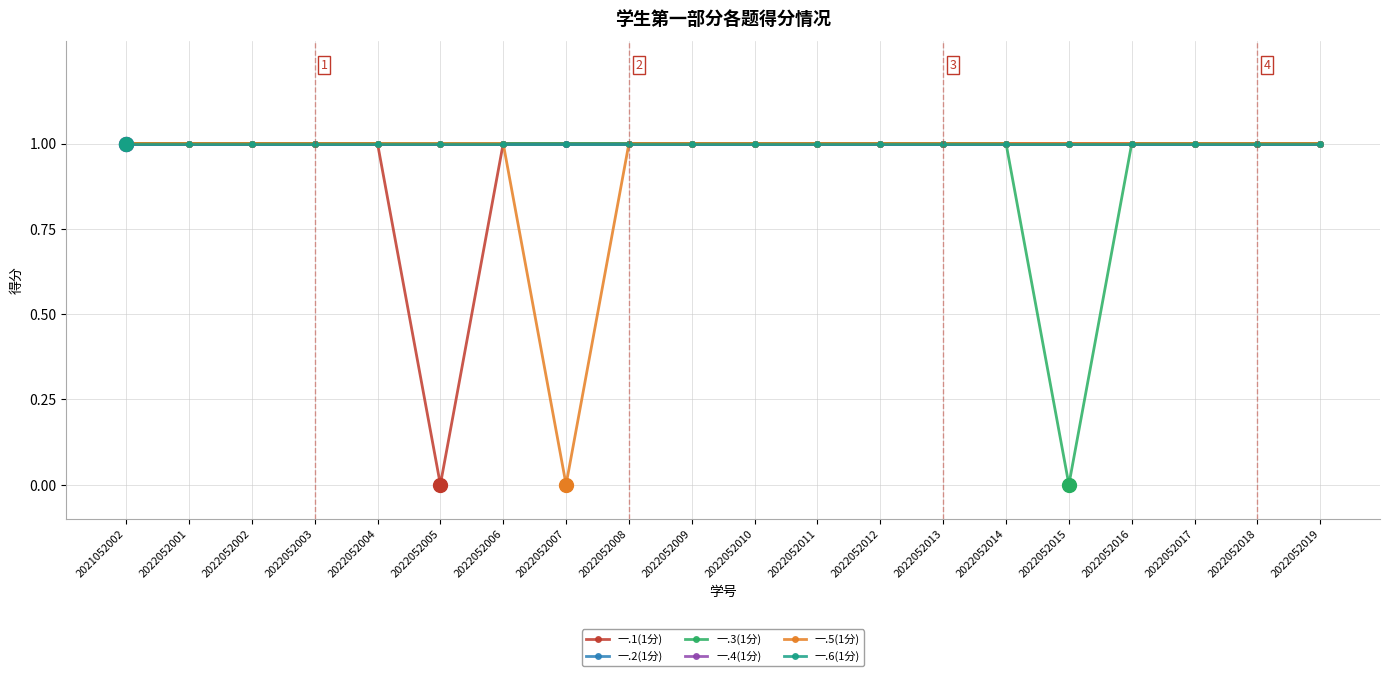

In 一.3(1分), how many points are lower than both neighbors (excluding endpoints)?

1